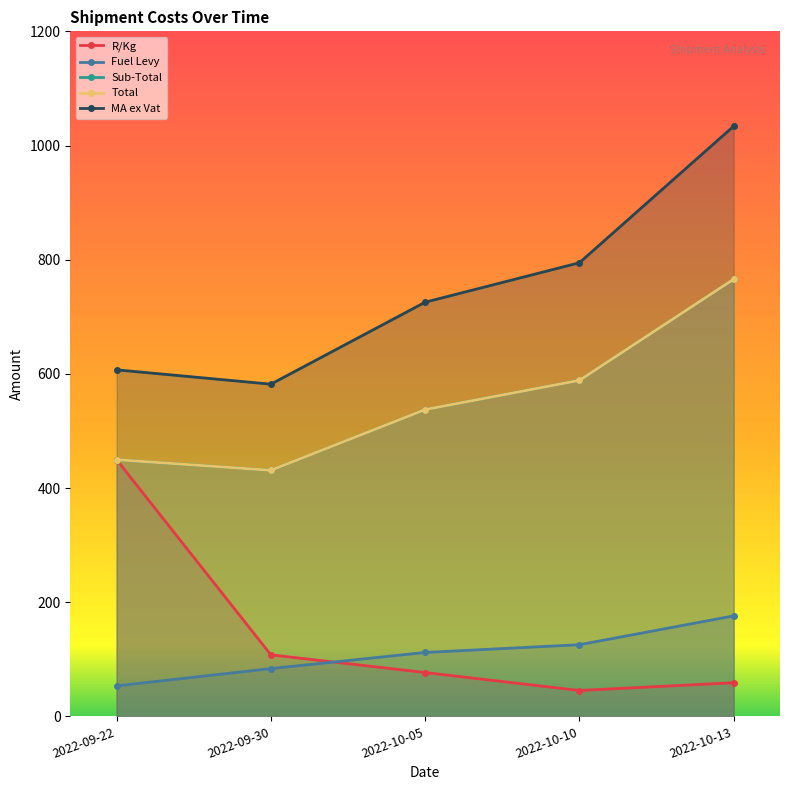

Which series has the largest range (max minus min)?

MA ex Vat